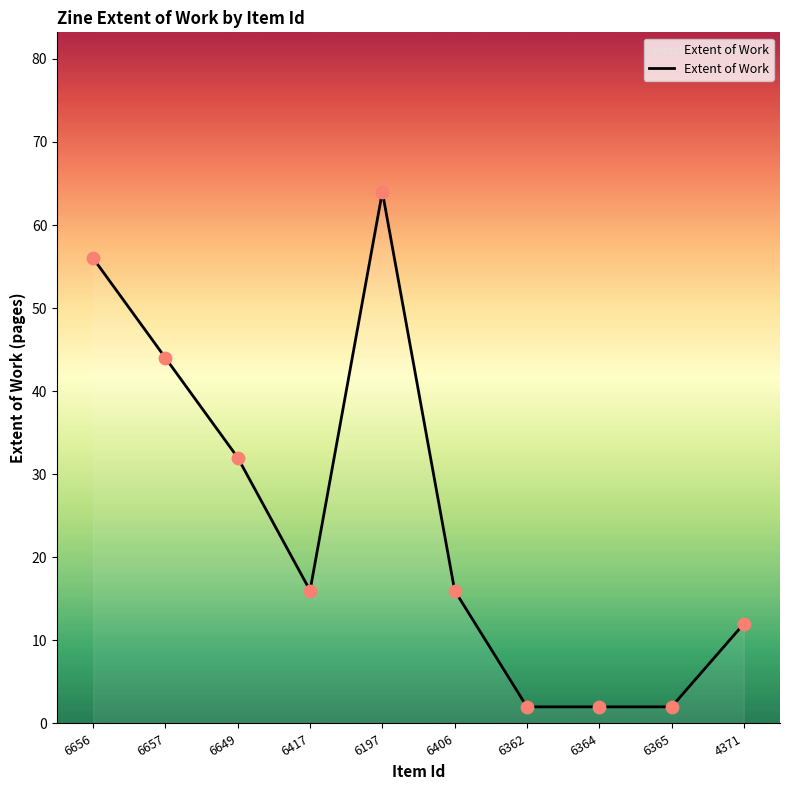

Approximately how many times larger is the value at 6362 compared to 6406?

0.1